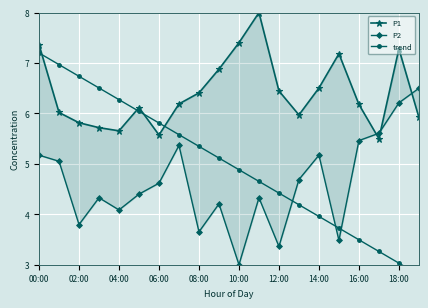

Is it true that P1 equals 6.4 at 12:00?

True